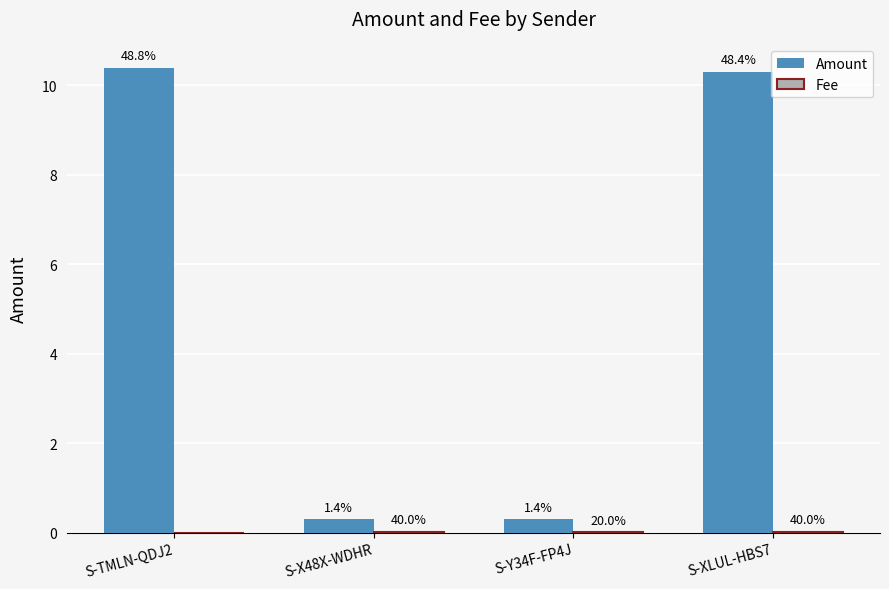

What is the label of the 2nd bar from the left?

S-X48X-WDHR